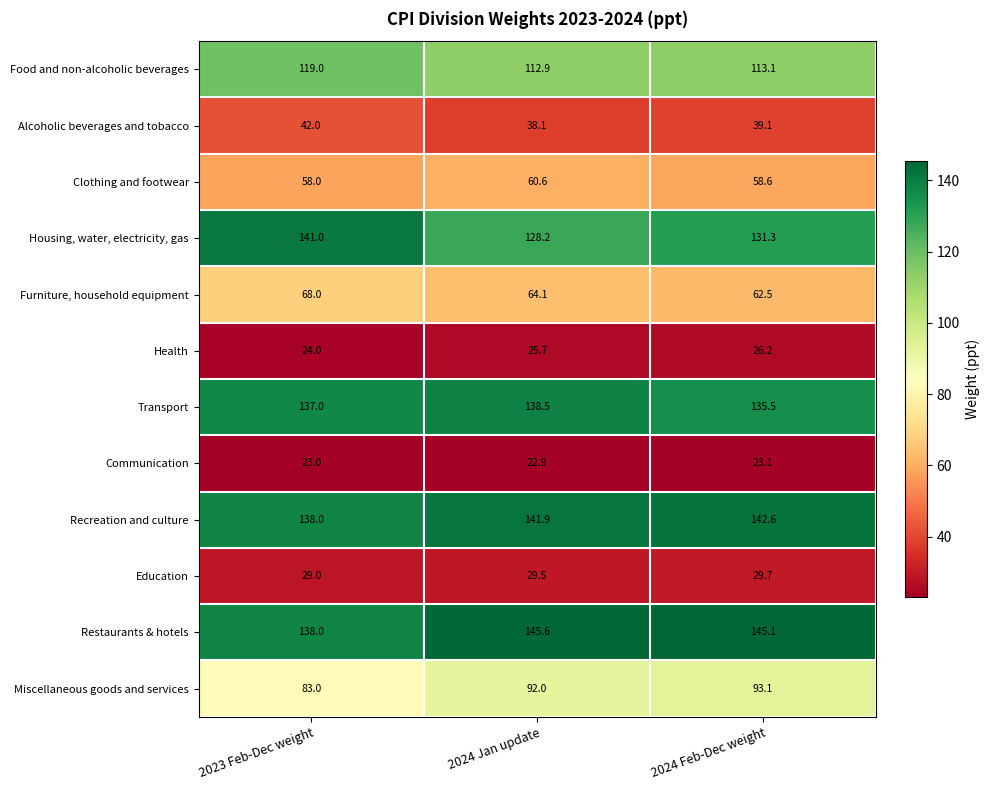

Read the Alcoholic beverages and tobacco value at 2024 Jan update.

38.1